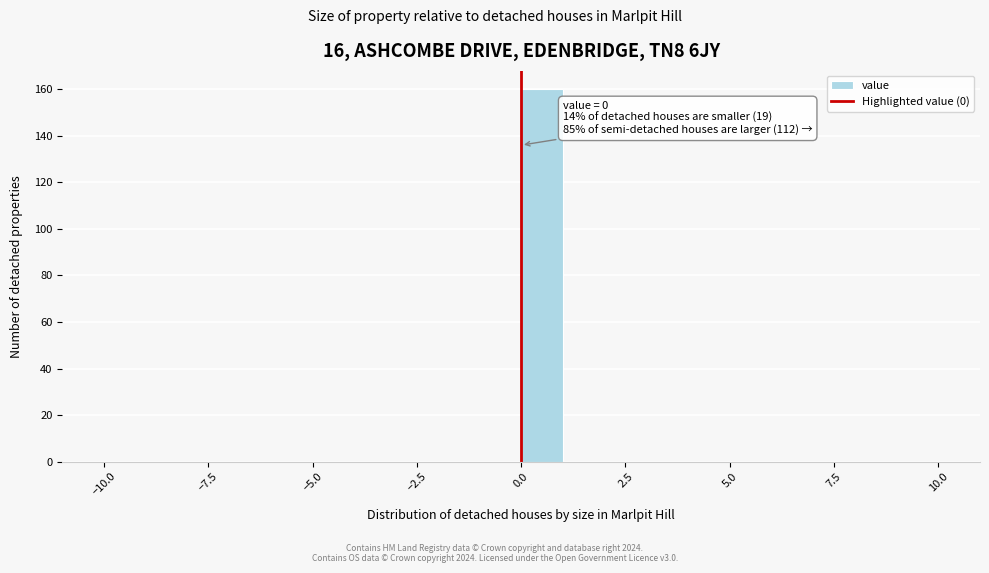

Around what value on the x-axis is the tallest bar? Give the approximate position of its centre, as read against the axis.

0.5